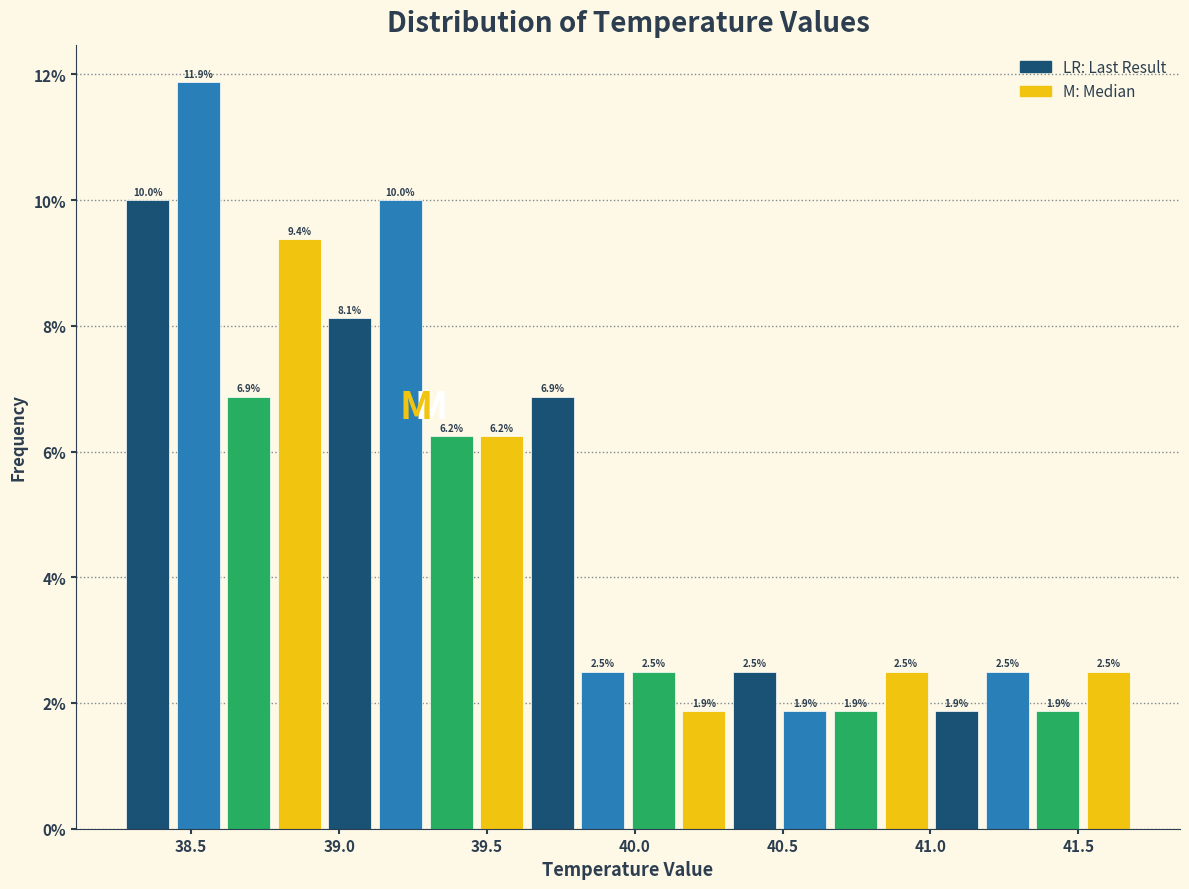

Around what value on the x-axis is the tallest bar? Give the approximate position of its centre, as read against the axis.

38.50